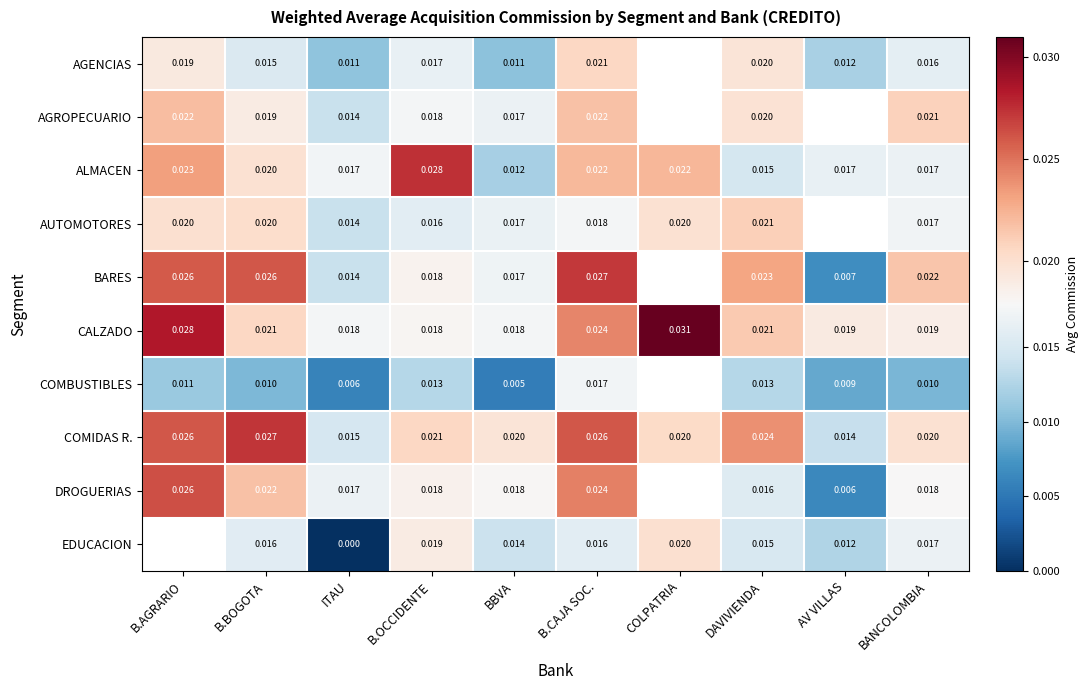

Is the value of BARES at B.AGRARIO greater than the value of ALMACEN at ITAU?

Yes